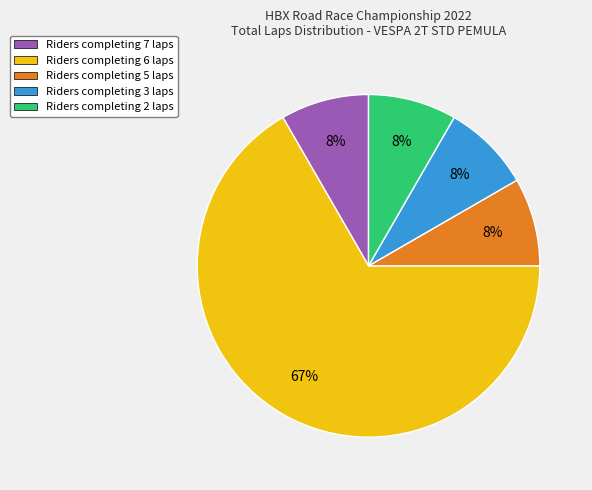

To the nearest percent, what percentage of the pie is Riders completing 5 laps?

8%